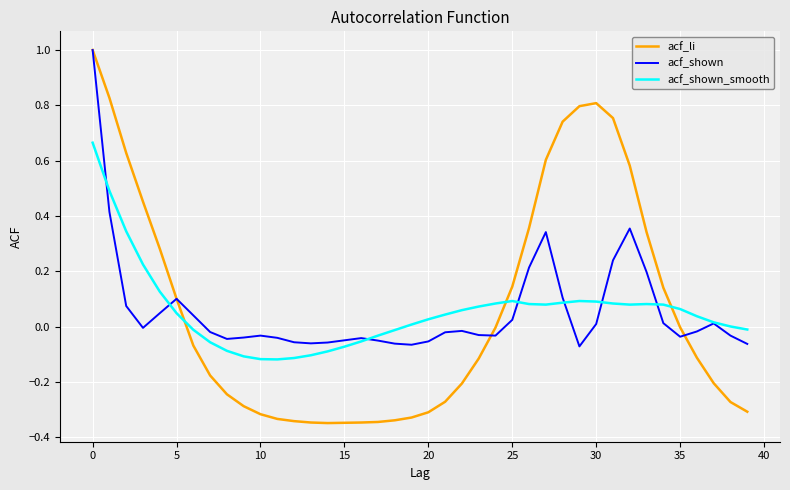

Which series has the largest range (max minus min)?

acf_li